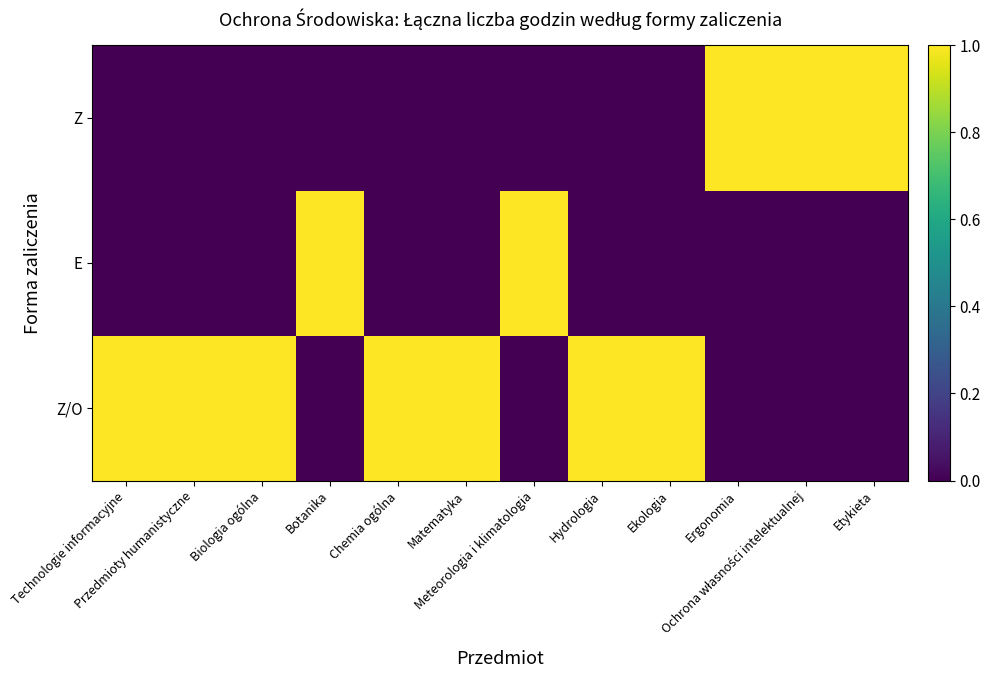

At how many categories does at least one series exceed 0?

12